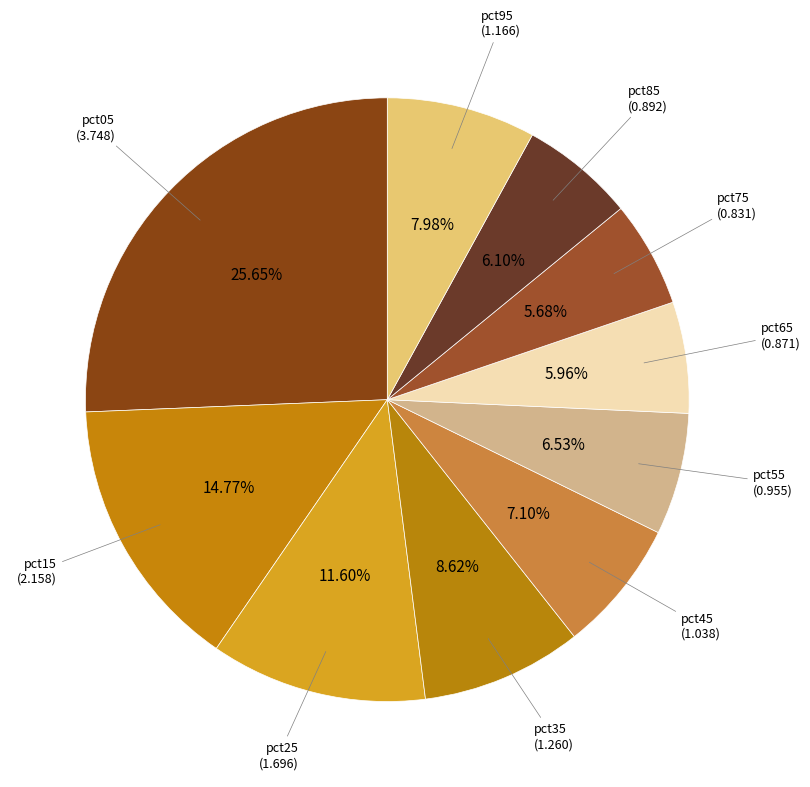

How many slices are in this pie chart?

10